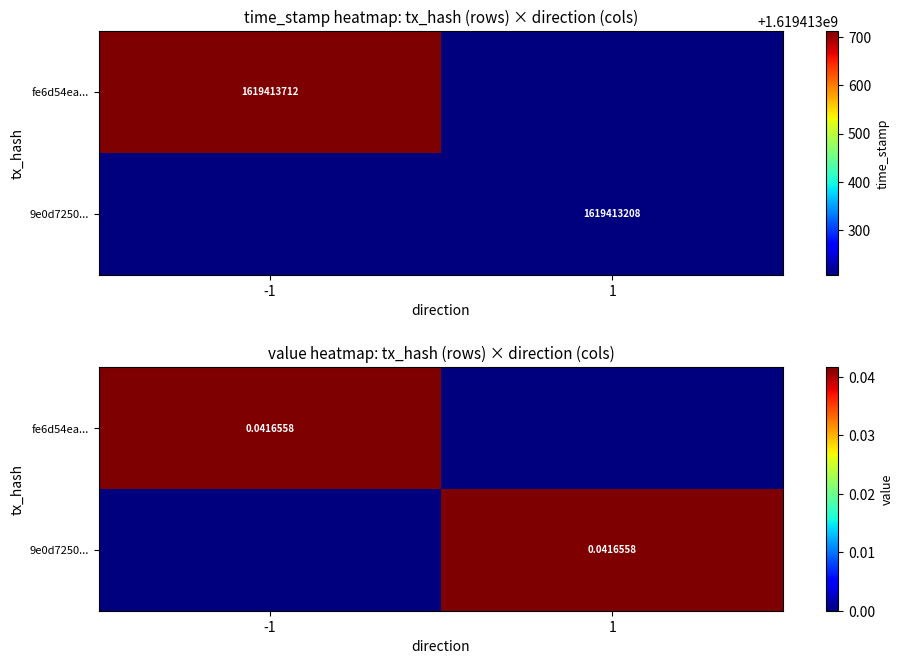

Where is fe6d54ea... nearest to the value 0?

1